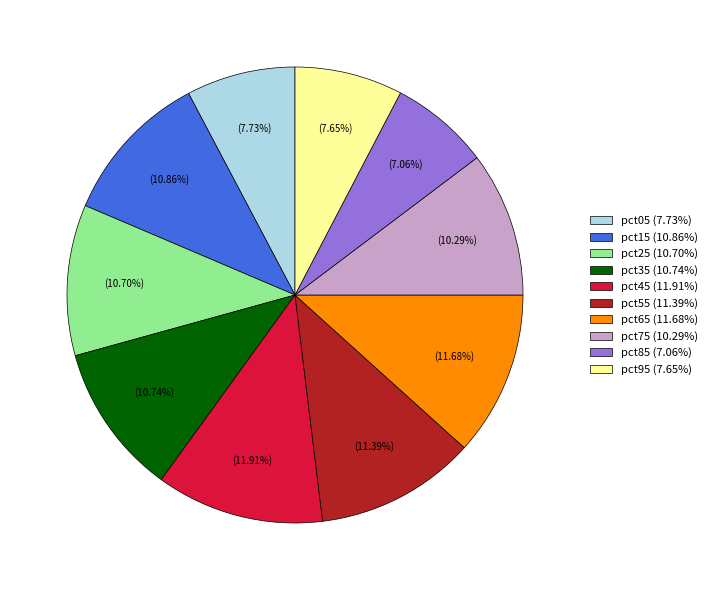

Does any single category account for the majority?

No